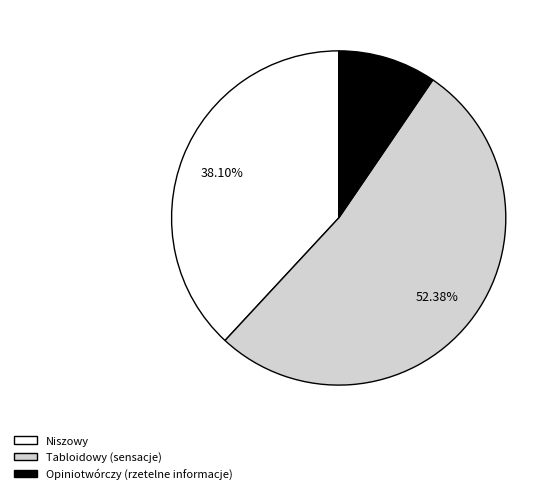

Between Opiniotwórczy (rzetelne informacje) and Niszowy, which is larger?

Niszowy